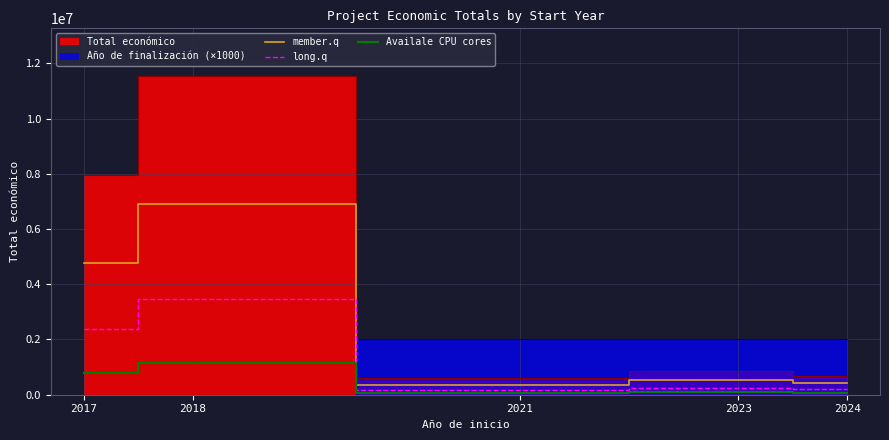

What is the value of the member.q point at the 5th from the left?

408409.8